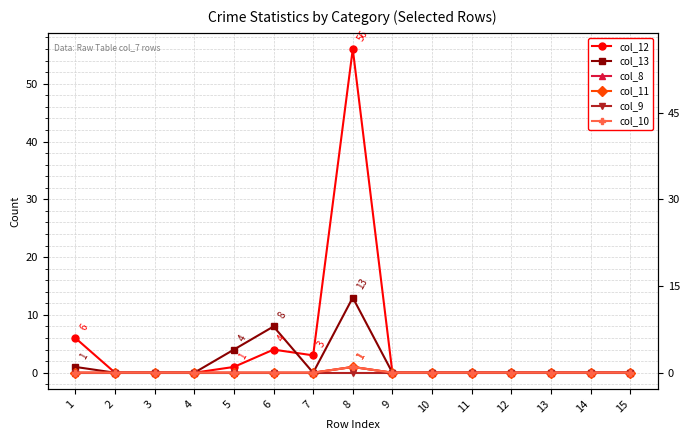

How many values in the col_10 series exceed 0?

1